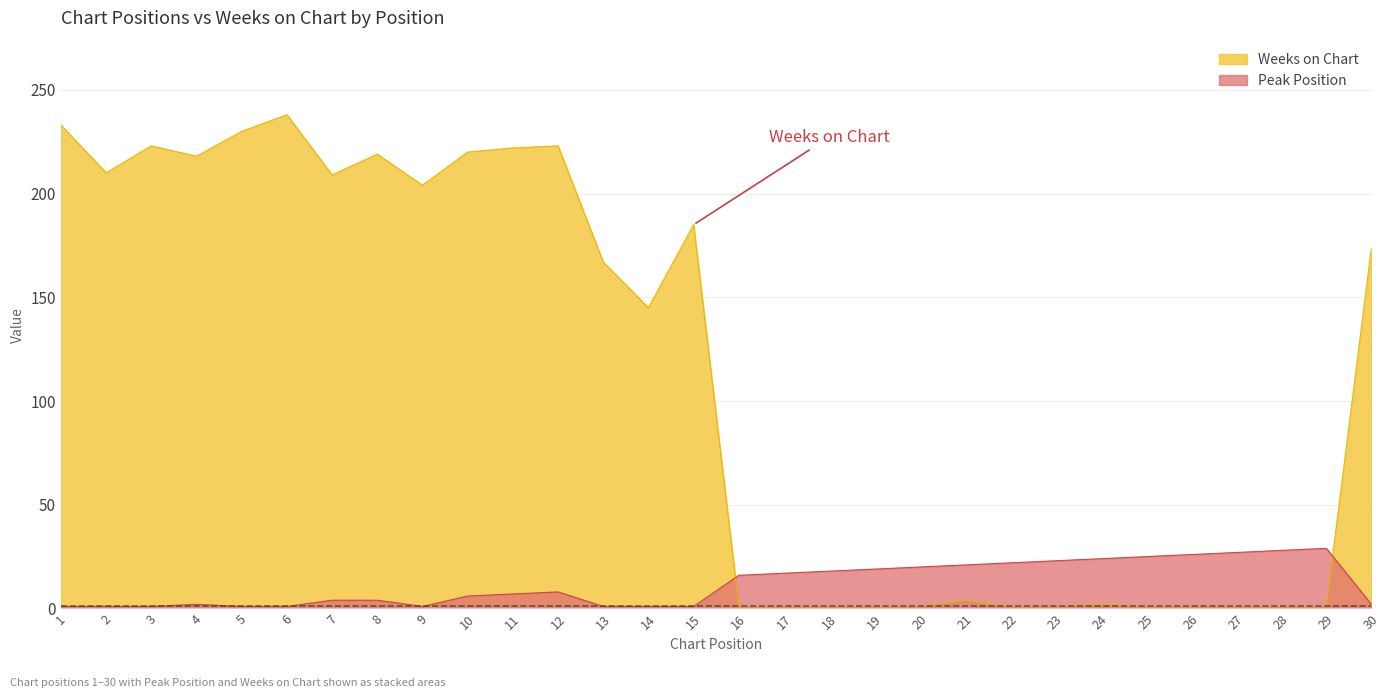

Reading left to right, what are all the values shown in this chart?

Peak Position: 1	1	1	2	1	1	4	4	1	6	7	8	1	1	1	16	17	18	19	20	21	22	23	24	25	26	27	28	29	2
Weeks on Chart: 233	210	223	218	230	238	209	219	204	220	222	223	167	145	185	1	1	1	1	1	4	1	1	2	1	1	1	1	1	174